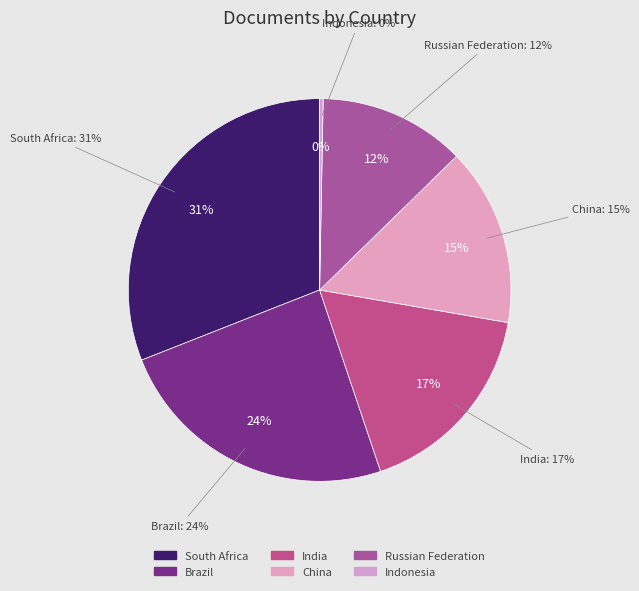

Which category has the smallest portion of the pie?

Indonesia